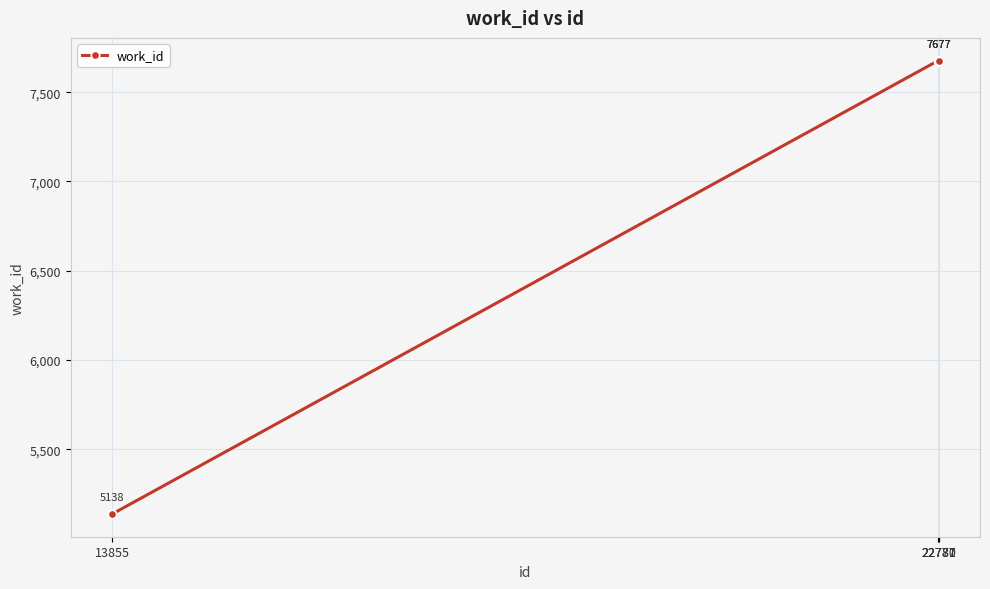

Reading left to right, transcribe all the data shown in this chart.

5138	7677	7677	7677